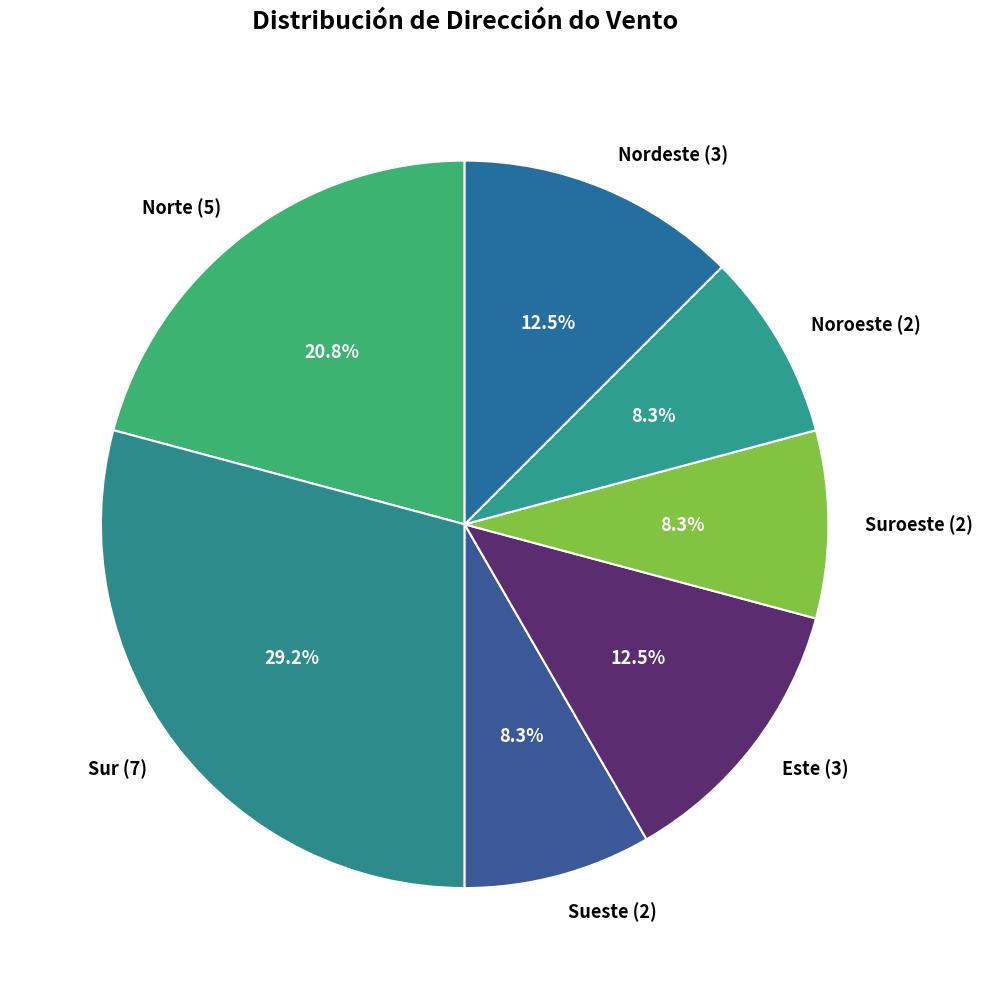

Do Sueste (2) and Este (3) together represent more than half of the pie?

No